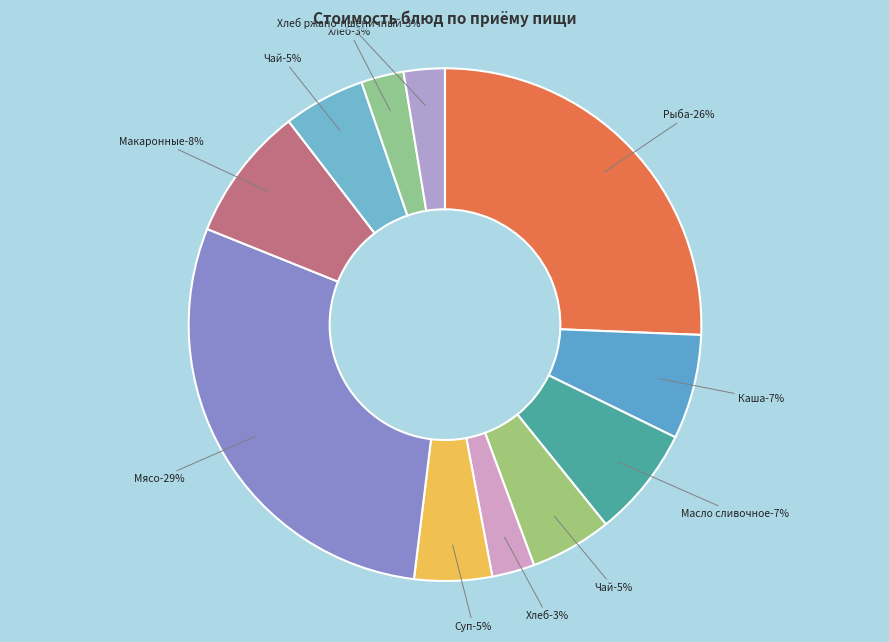

Is it true that Макаронные изделия отварные is 8% of the pie?

True